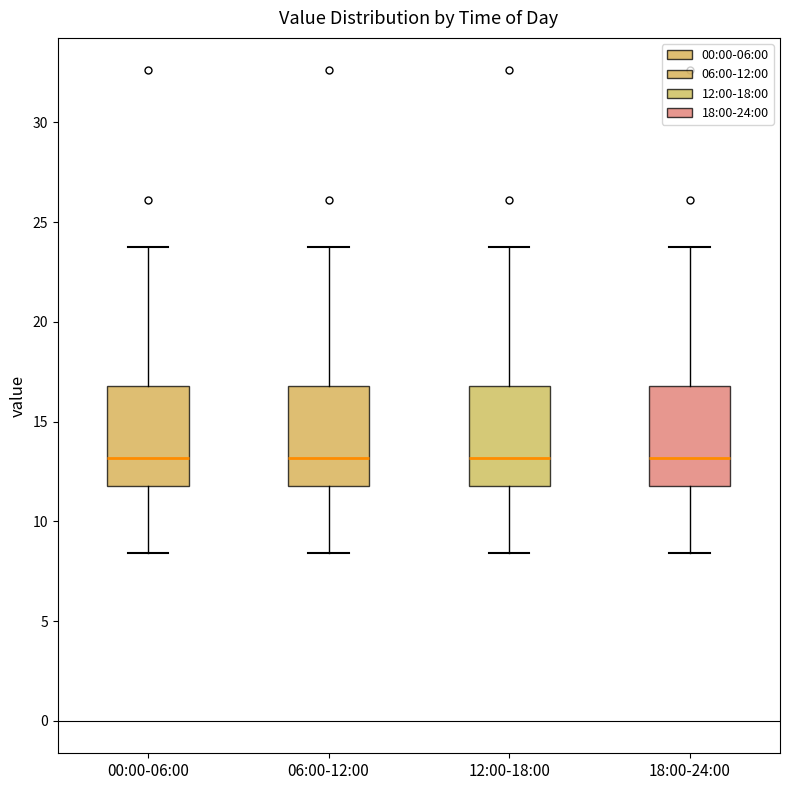

Reading left to right, read every box against the y-axis: the position of its median line, the range the box covers, and the ends of its whiskers. The values are not printed on the chart, so give them approximately, as read against the axis.

00:00-06:00: median 13.0, box 12.0 to 17.0, whiskers 8.5 to 24.0
06:00-12:00: median 13.0, box 12.0 to 17.0, whiskers 8.5 to 24.0
12:00-18:00: median 13.0, box 12.0 to 17.0, whiskers 8.5 to 24.0
18:00-24:00: median 13.0, box 12.0 to 17.0, whiskers 8.5 to 24.0